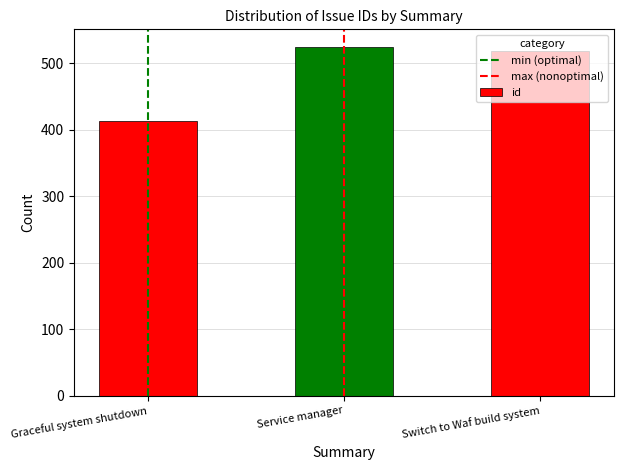

What position from the left is Graceful system shutdown?

1